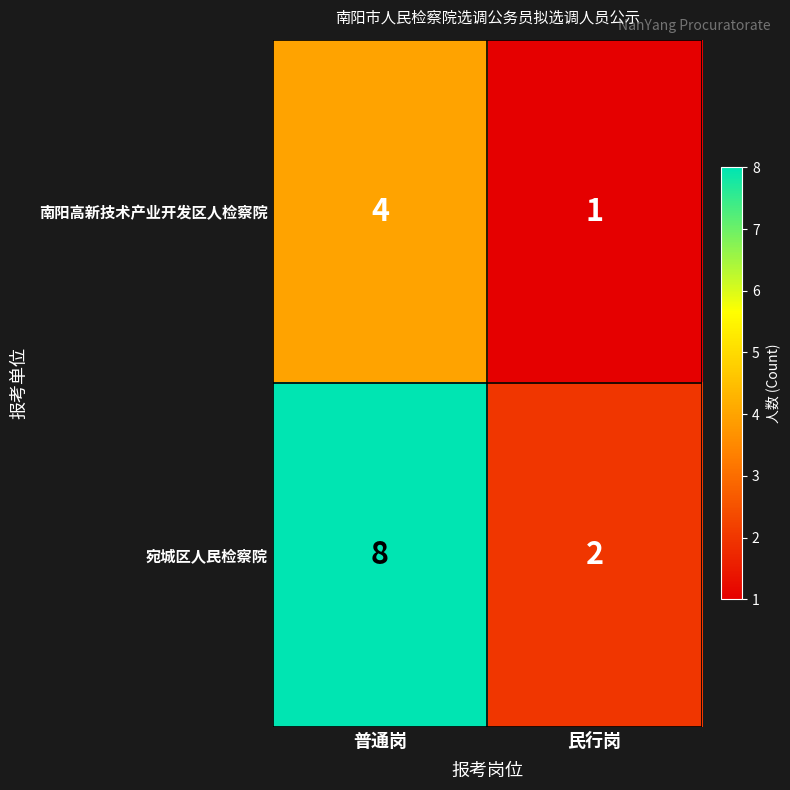

Which series has the widest spread of values?

宛城区人民检察院